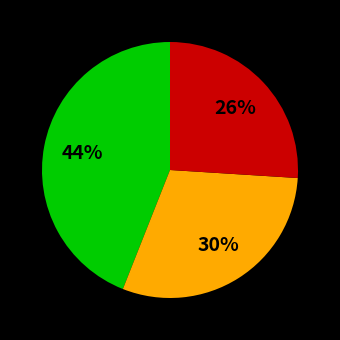

Does any single category account for the majority?

No